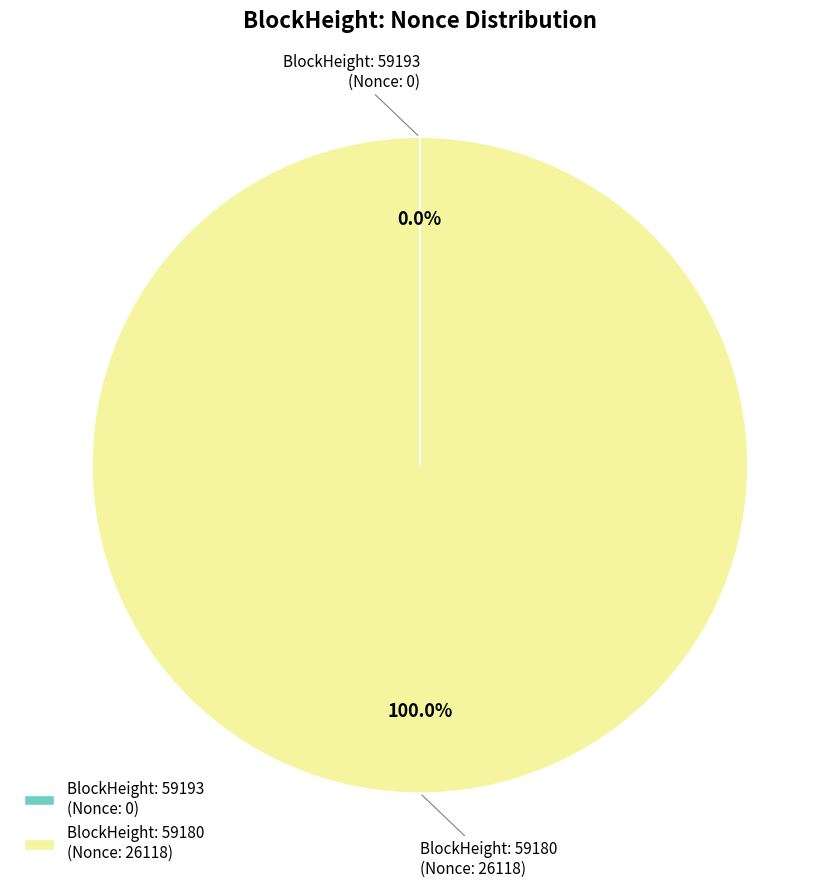

Which slice represents more than half of the pie?

BlockHeight: 59180 (Nonce: 26118)